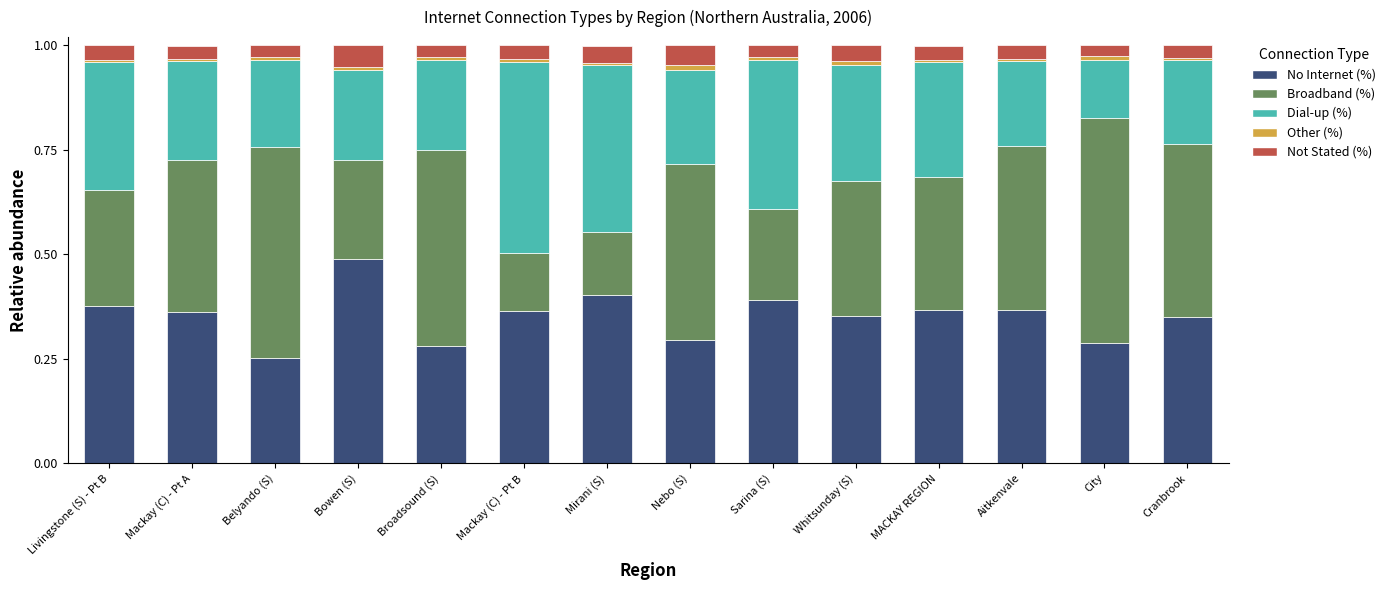

Which category has the lowest value in the No Internet (%) series?

Belyando (S)